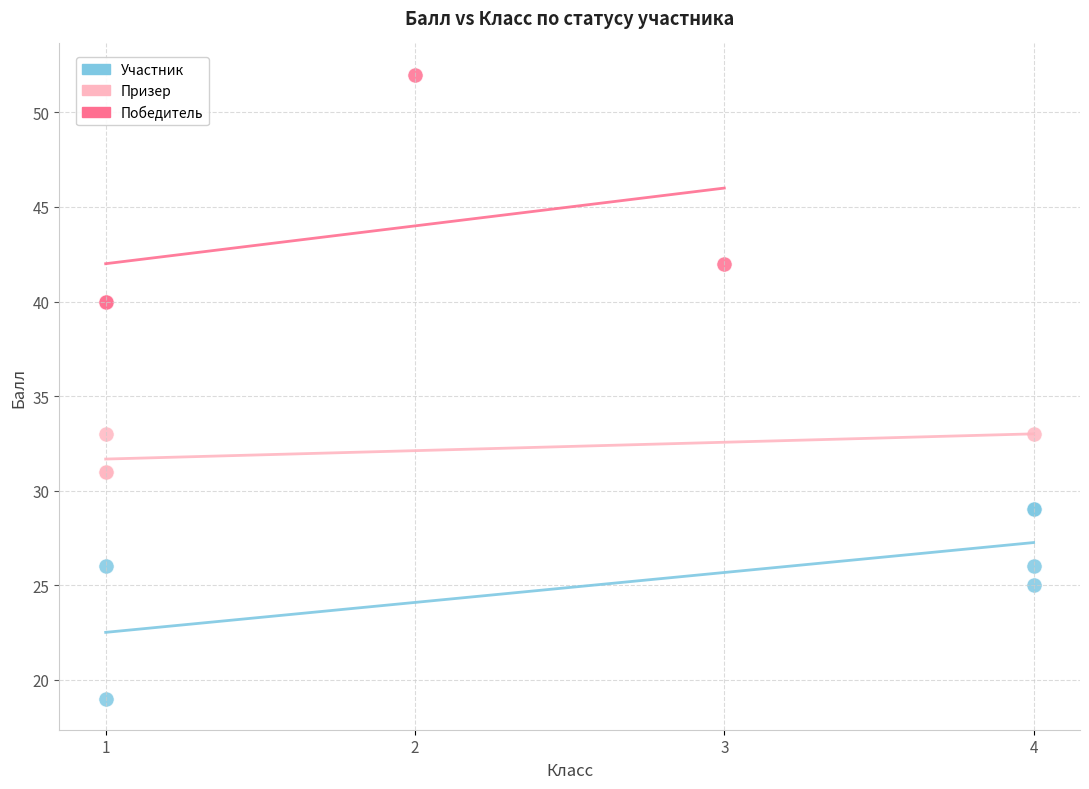

Which series has the widest spread of Y values?

Победитель